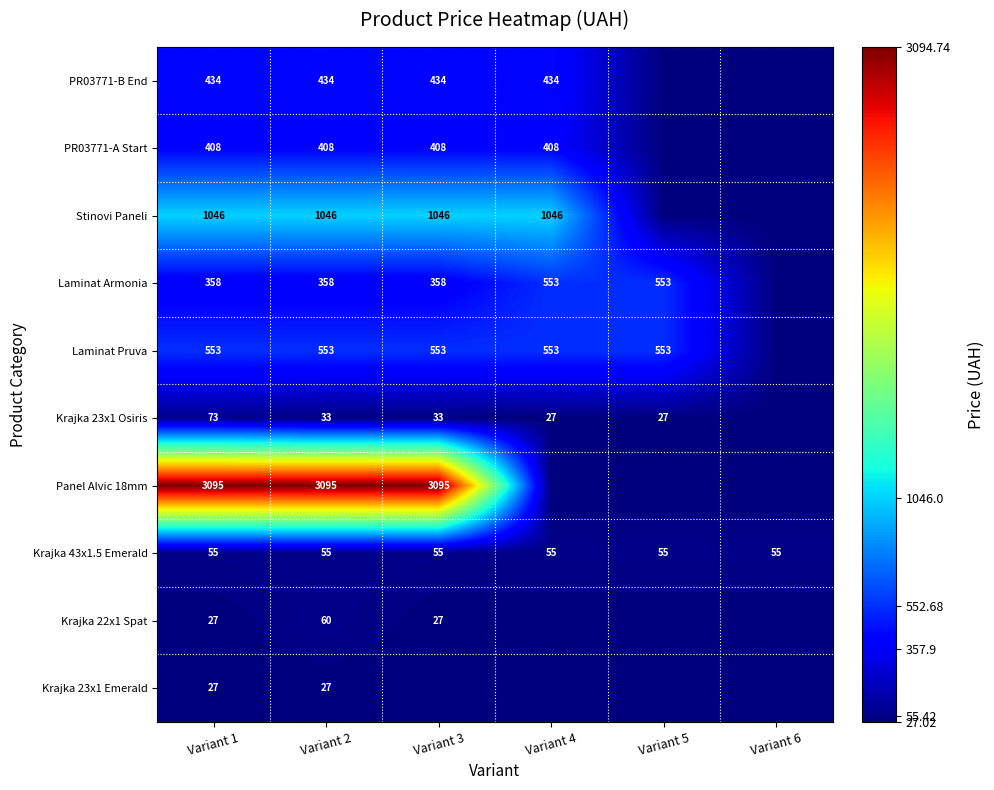

Is the value of Krajka 22x1 Spat at Variant 3 greater than the value of PR03771-A Start at Variant 1?

No